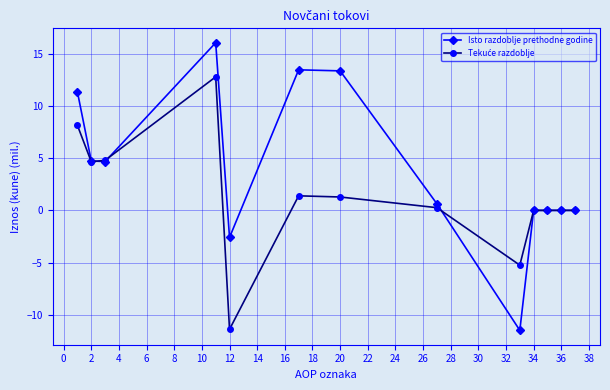

What is the value of the Isto razdoblje prethodne godine point at the 7th from the left?

13.4